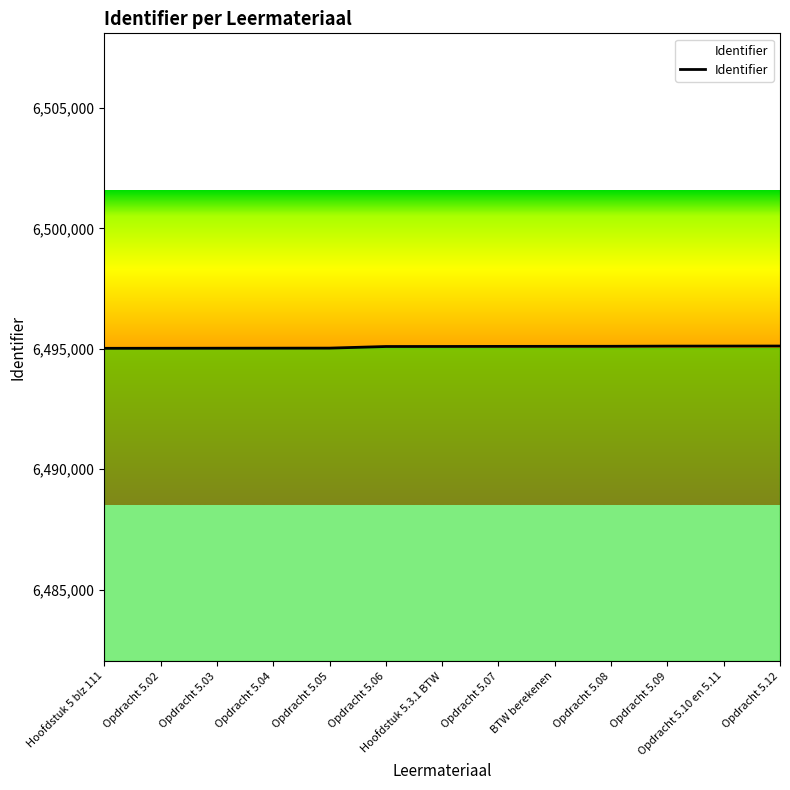

True or false: the data shows 6495024 at Opdracht 5.03.

True